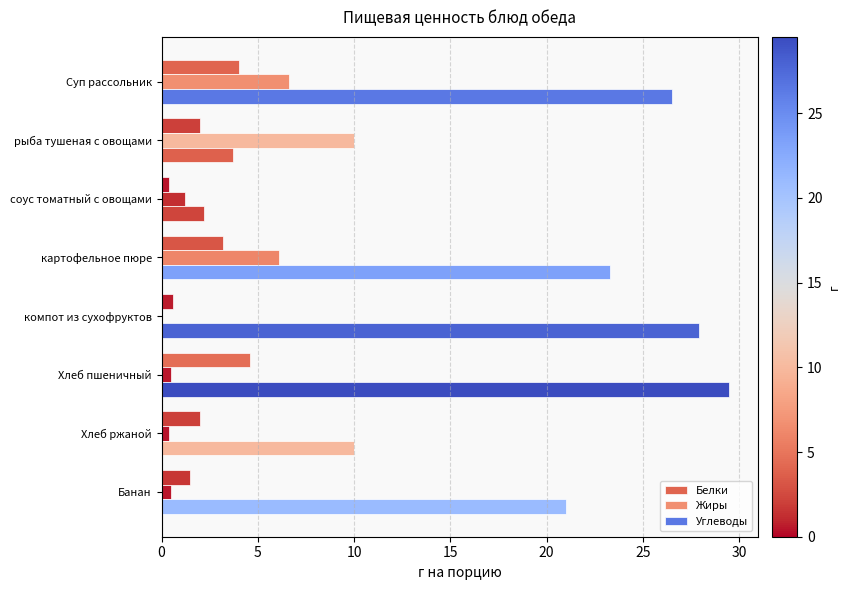

How many data points in Жиры are above 1?

4